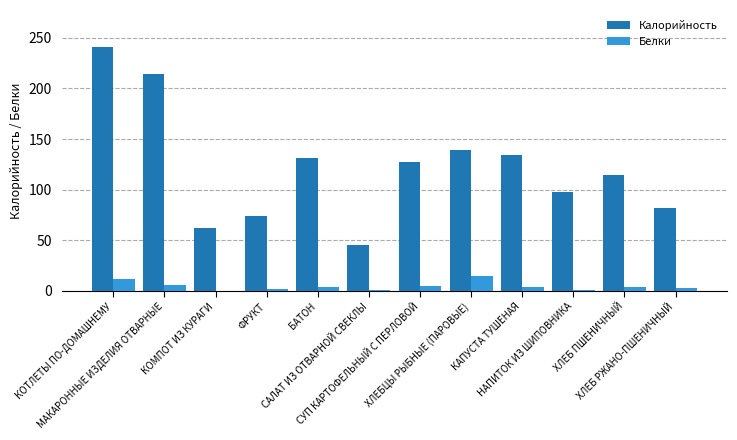

What is the maximum value shown in the chart?

241.3